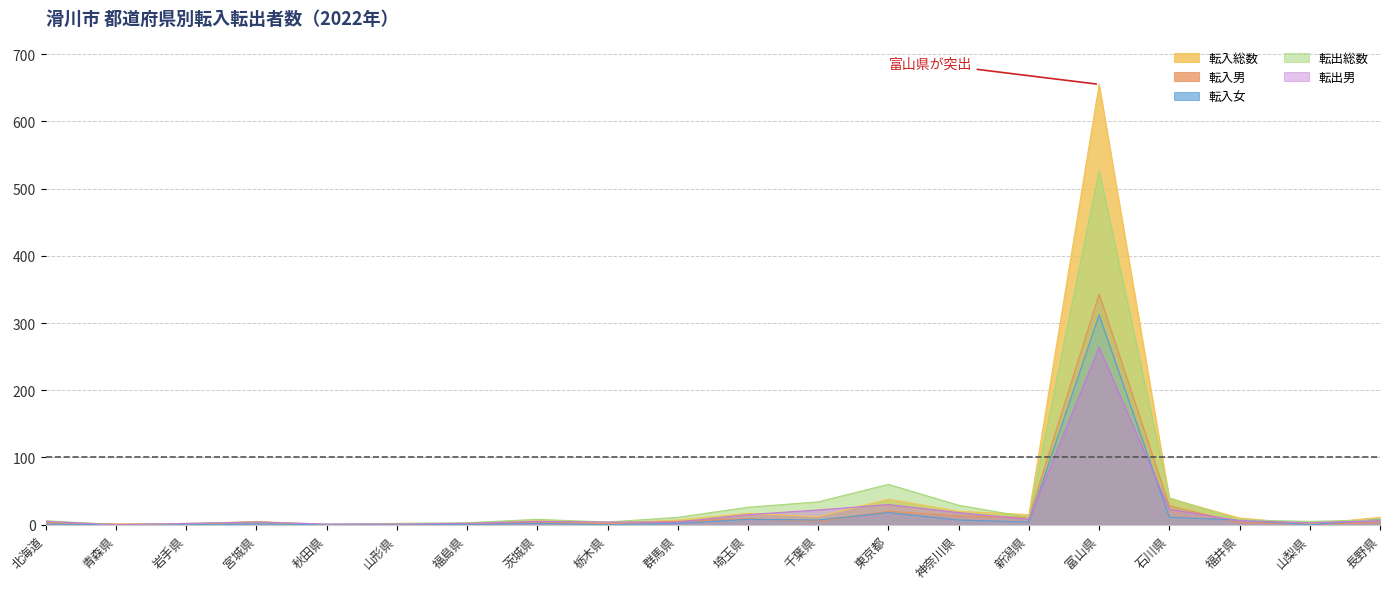

Is it true that 転出総数 equals 1 at 秋田県?

True